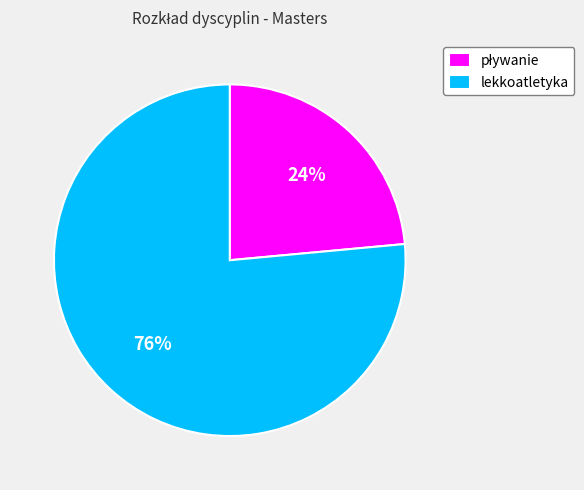

To the nearest percent, what is the average slice percentage?

50%